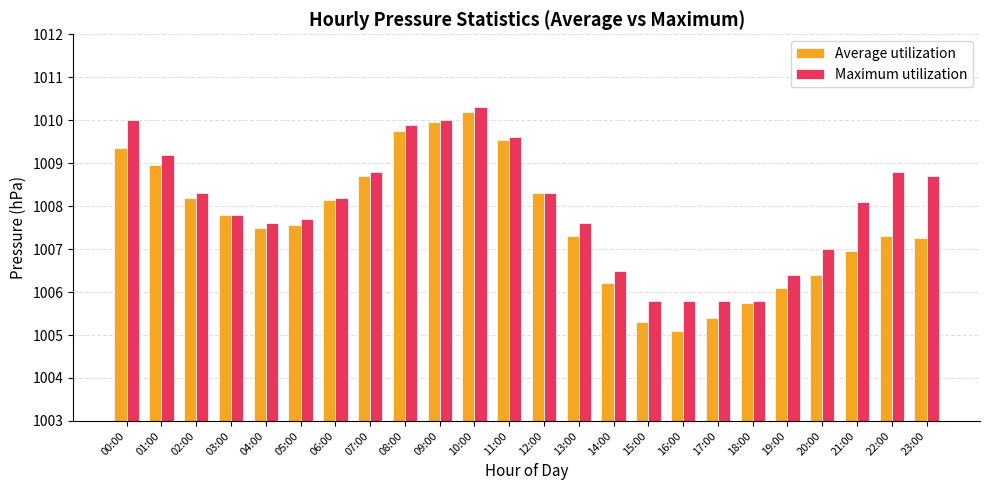

Between 01:00 and 03:00, which series saw the biggest shift?

Maximum utilization